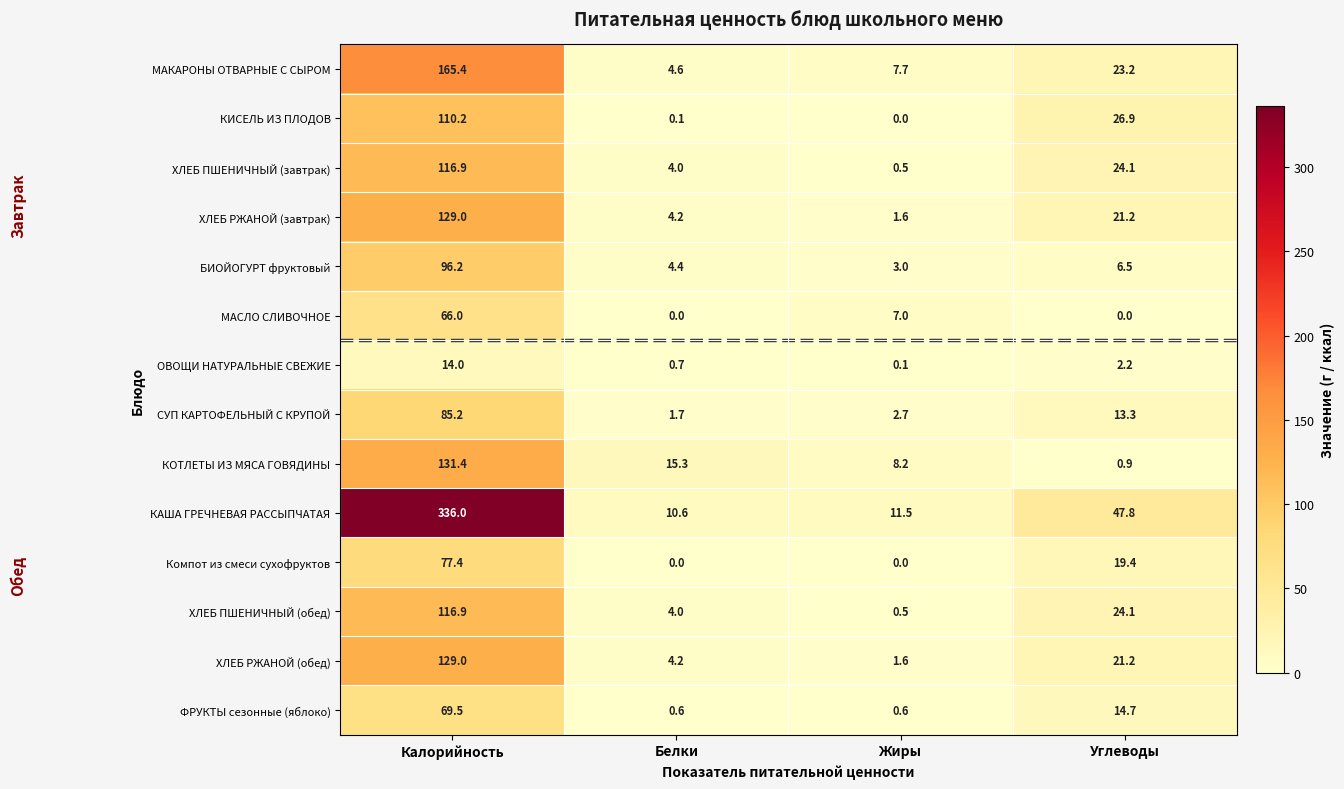

At which label does ХЛЕБ ПШЕНИЧНЫЙ (обед) first exceed 24?

Калорийность